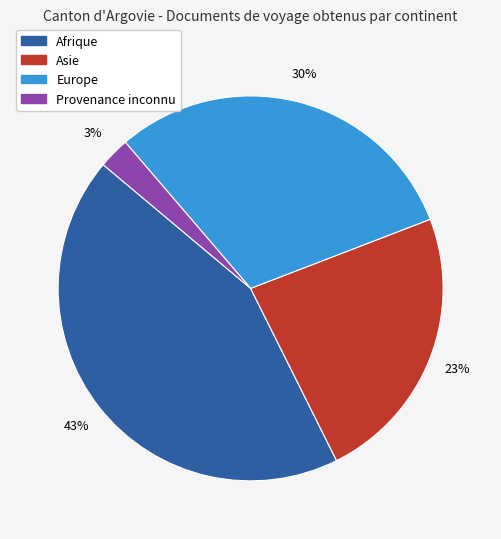

Does Europe represent more than half of the total?

No